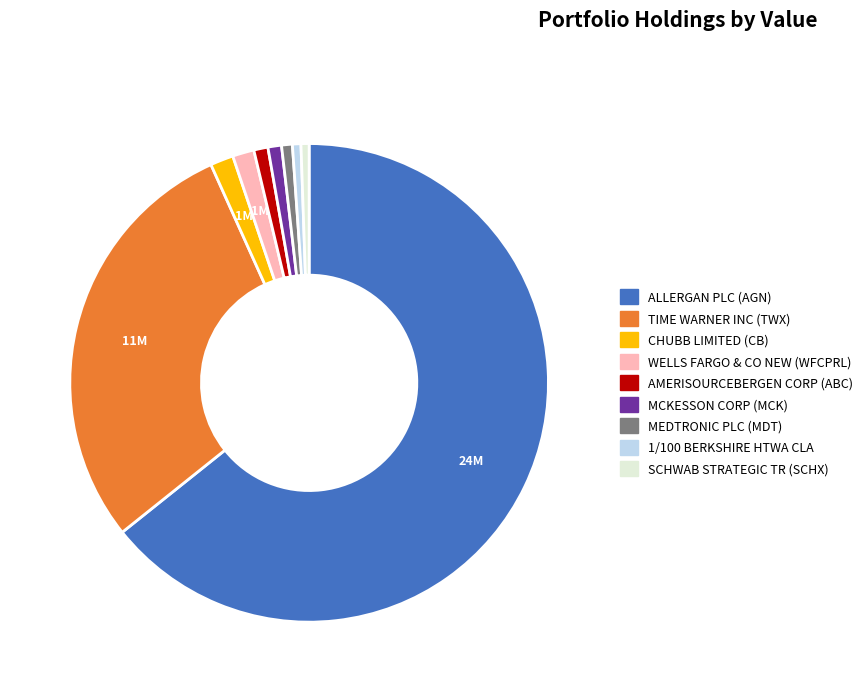

Approximately how many times larger is the value at CHUBB LIMITED compared to SCHWAB STRATEGIC TR?

2.9